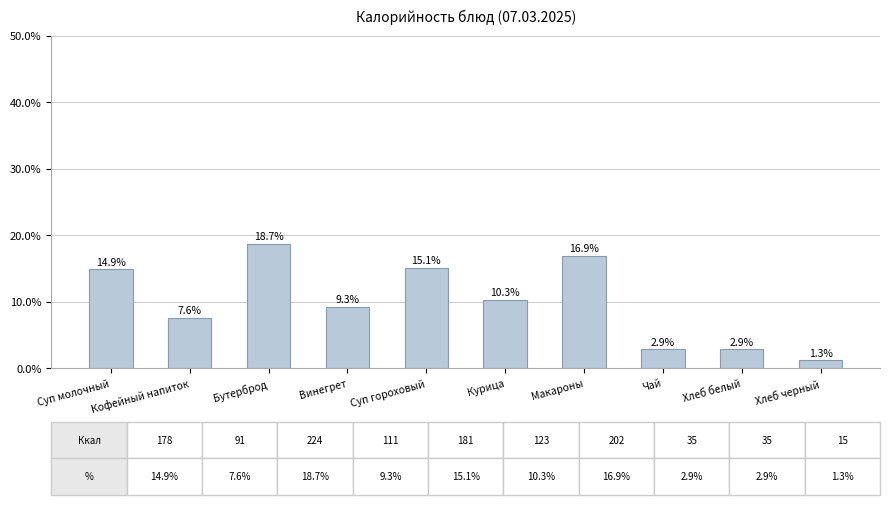

Reading left to right, extract all data points from this chart.

14.9	7.6	18.7	9.3	15.1	10.3	16.9	2.9	2.9	1.3